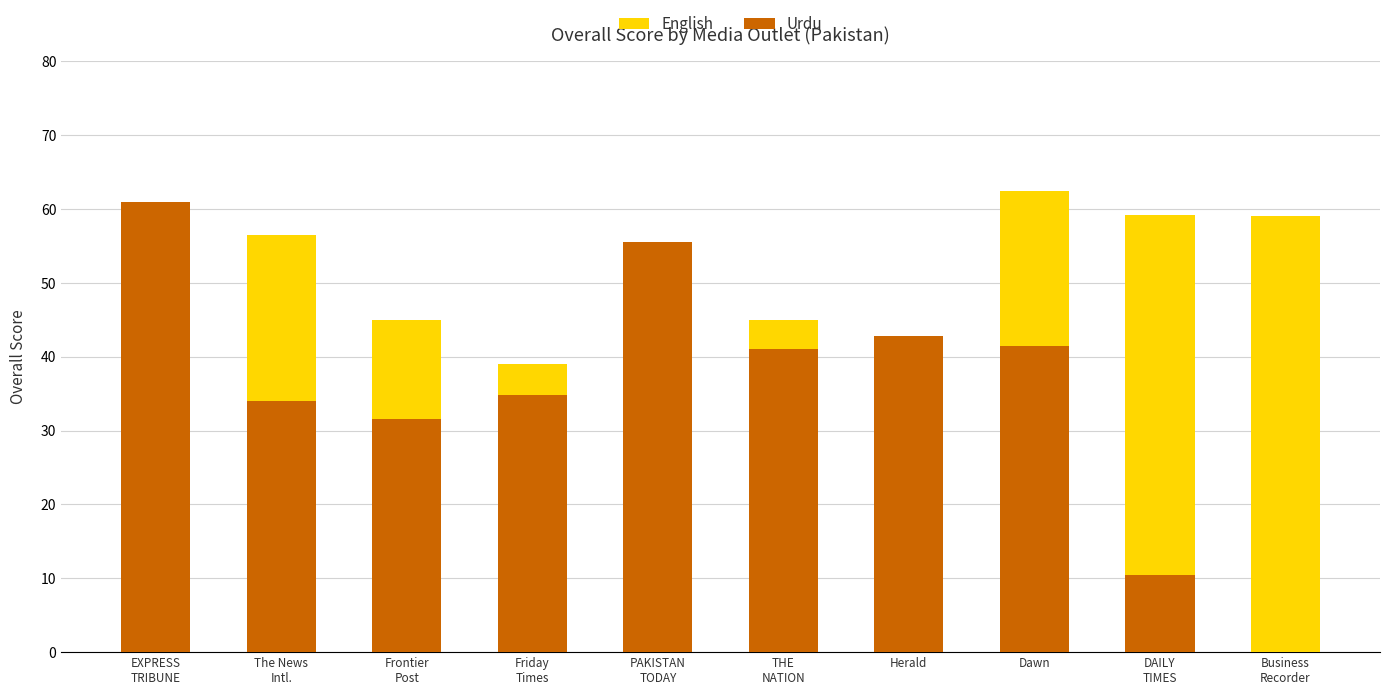

How many values in Urdu are above zero?

9